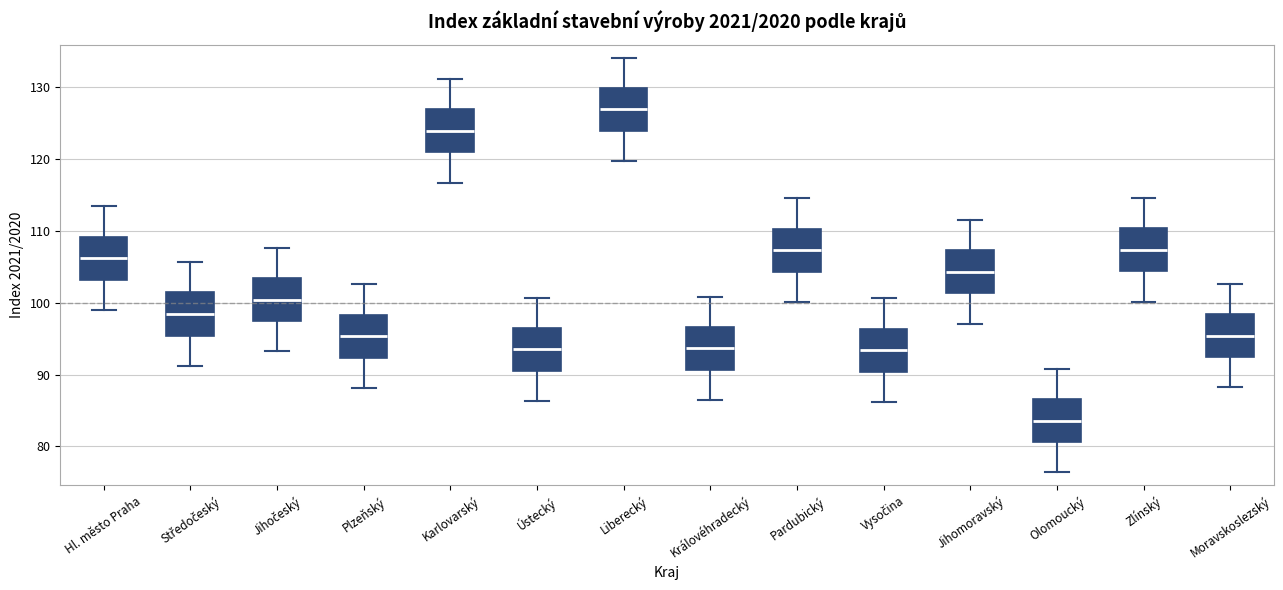

Which box's median line is the highest?

Liberecký